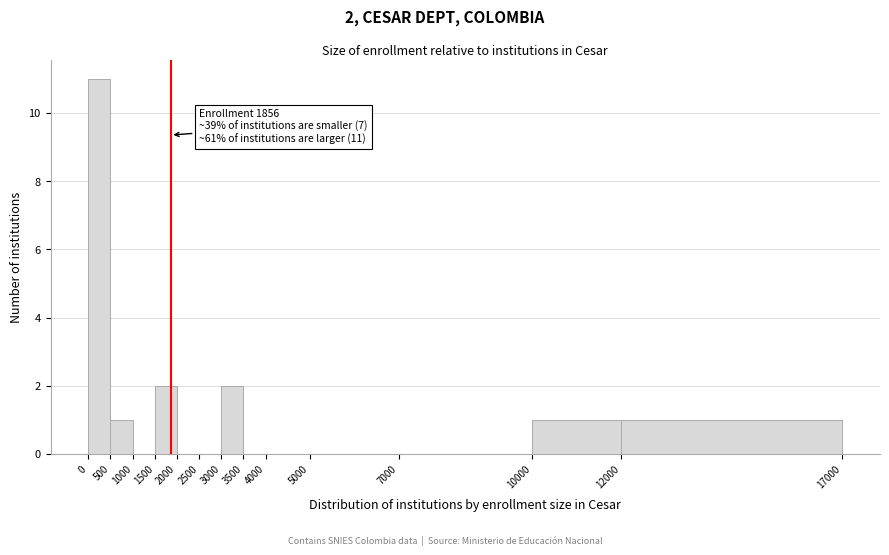

Over which range of the x-axis is the bar tallest?

0 to 500